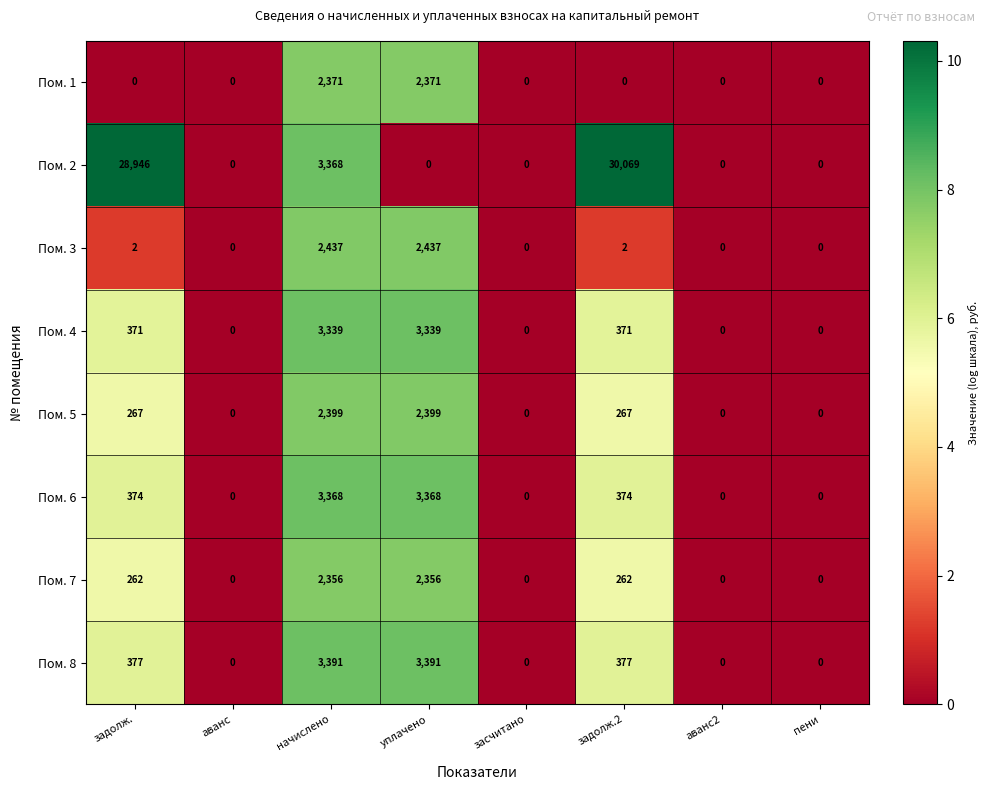

How many categories are shown in the chart?

8